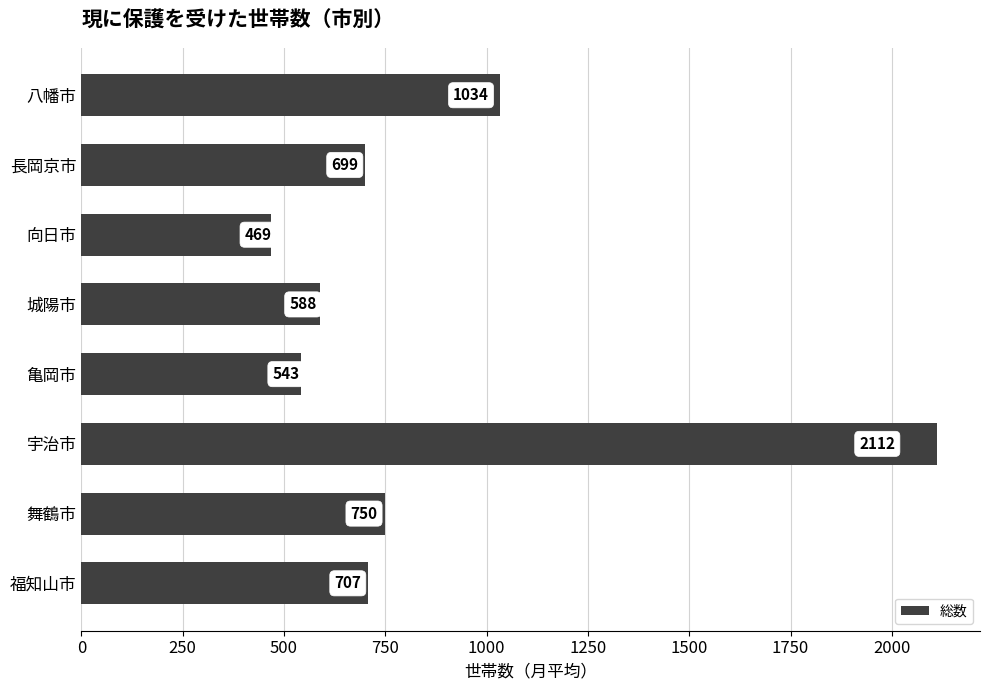

Reading bottom to top, extract all data points from this chart.

707	750	2112	543	588	469	699	1034